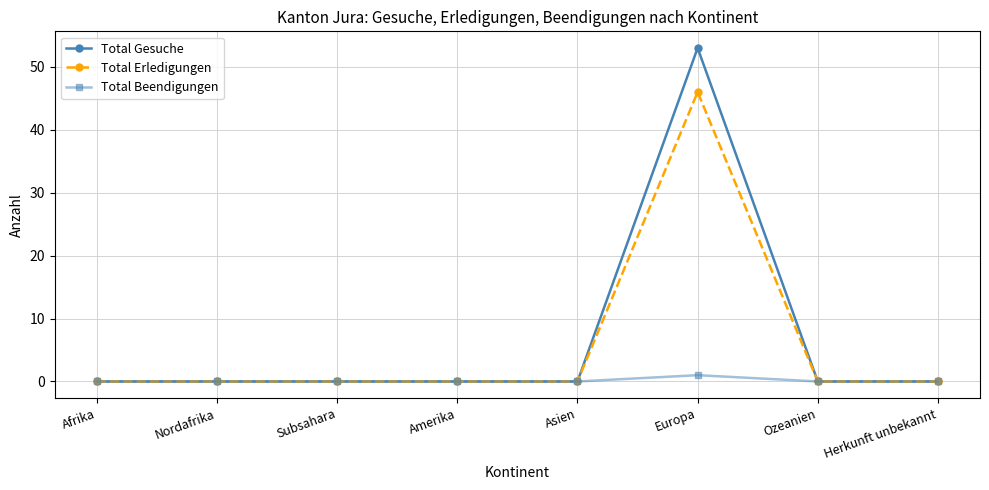

Which series has the largest range (max minus min)?

Total Gesuche